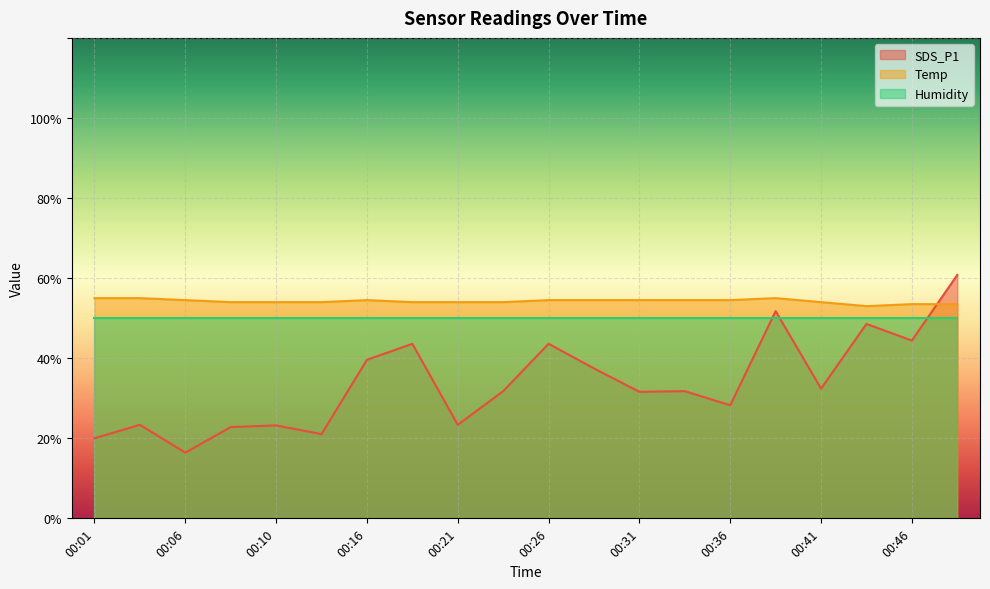

Where is the first local maximum for Temp?

00:16